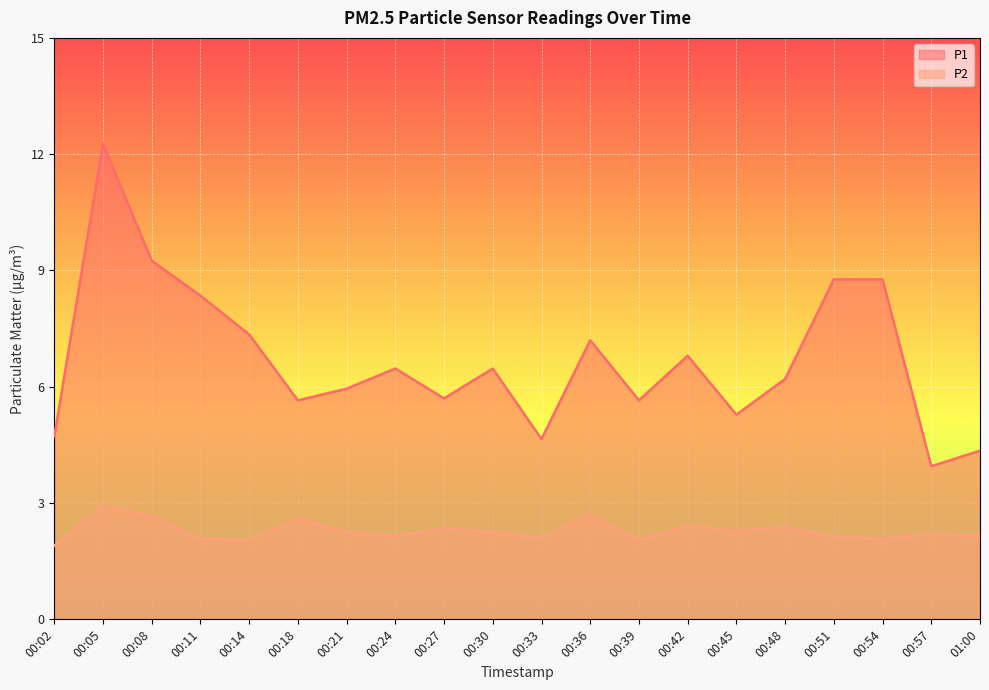

Reading left to right, what are all the values shown in this chart?

P1: 4.7	12.3	9.2	8.3	7.3	5.7	6.0	6.5	5.7	6.5	4.7	7.2	5.7	6.8	5.3	6.2	8.8	8.8	4.0	4.3
P2: 1.9	2.9	2.7	2.1	2.0	2.6	2.2	2.1	2.4	2.2	2.1	2.7	2.0	2.4	2.3	2.4	2.1	2.1	2.2	2.1